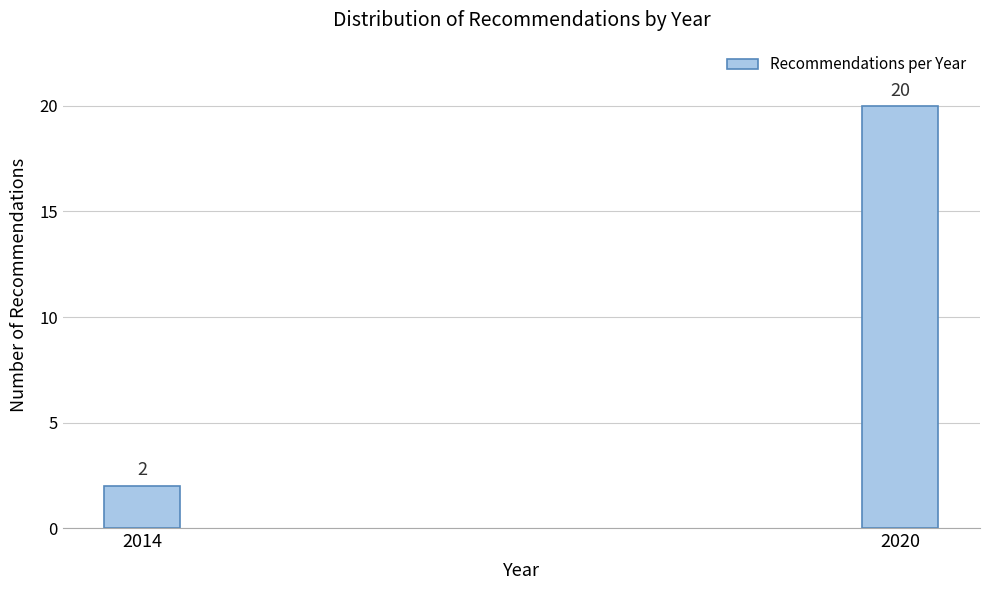

Reading left to right, transcribe all the data shown in this chart.

2	20